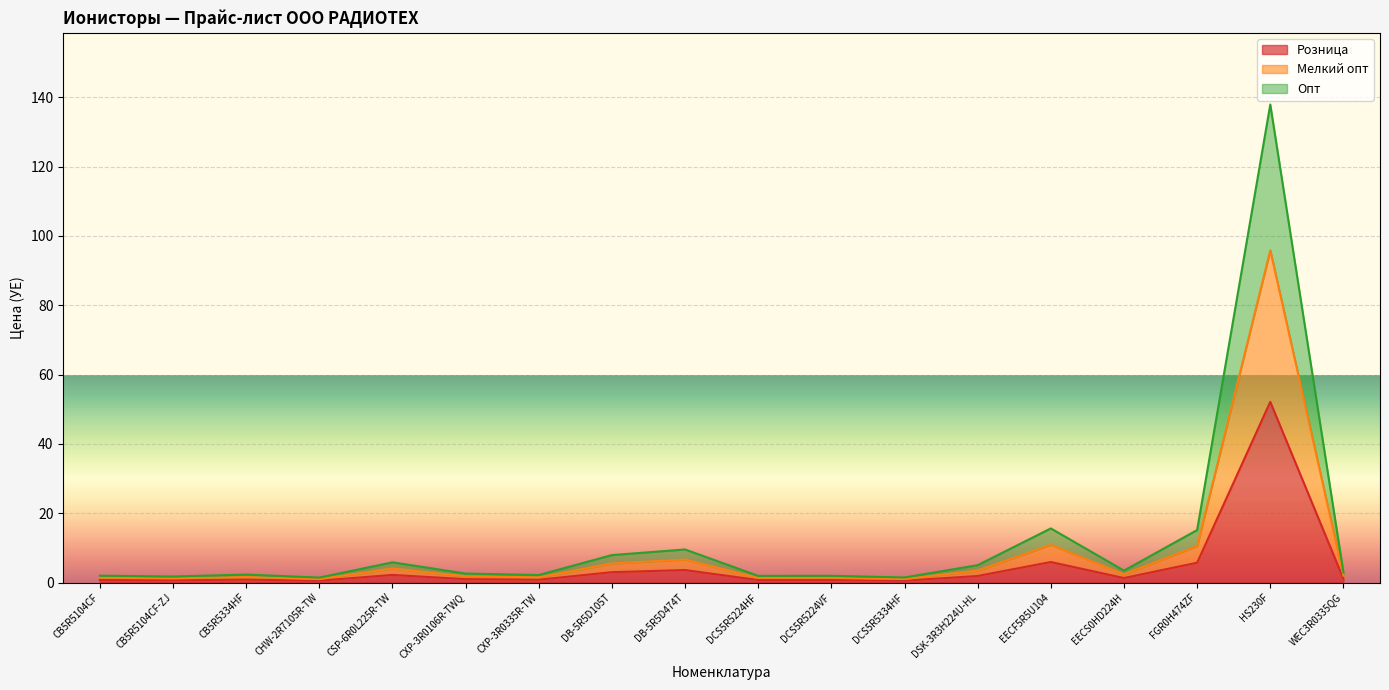

True or false: Мелкий опт and Розница intersect in this chart.

False